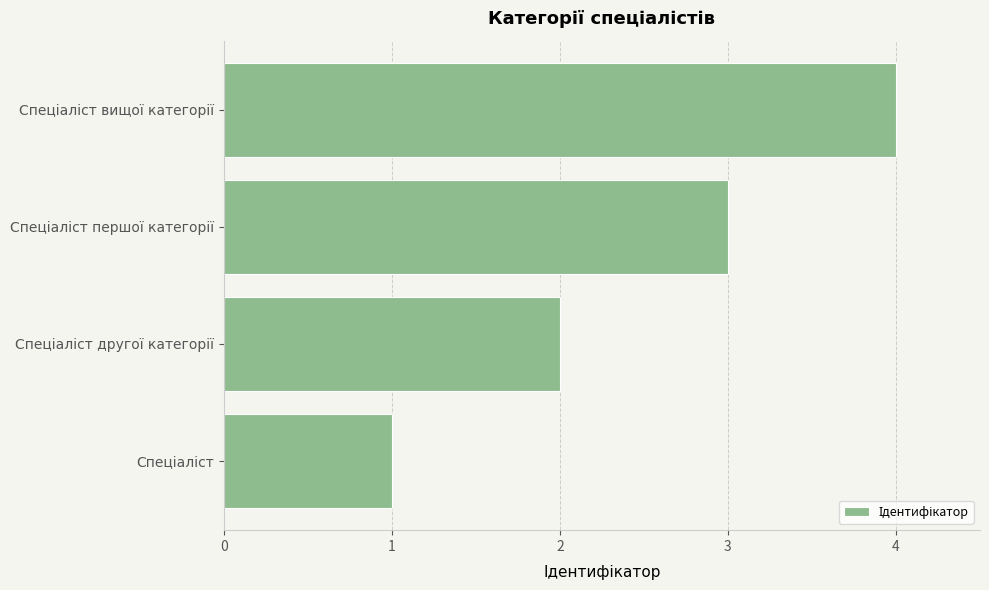

What is the difference between the maximum and second lowest values?

2